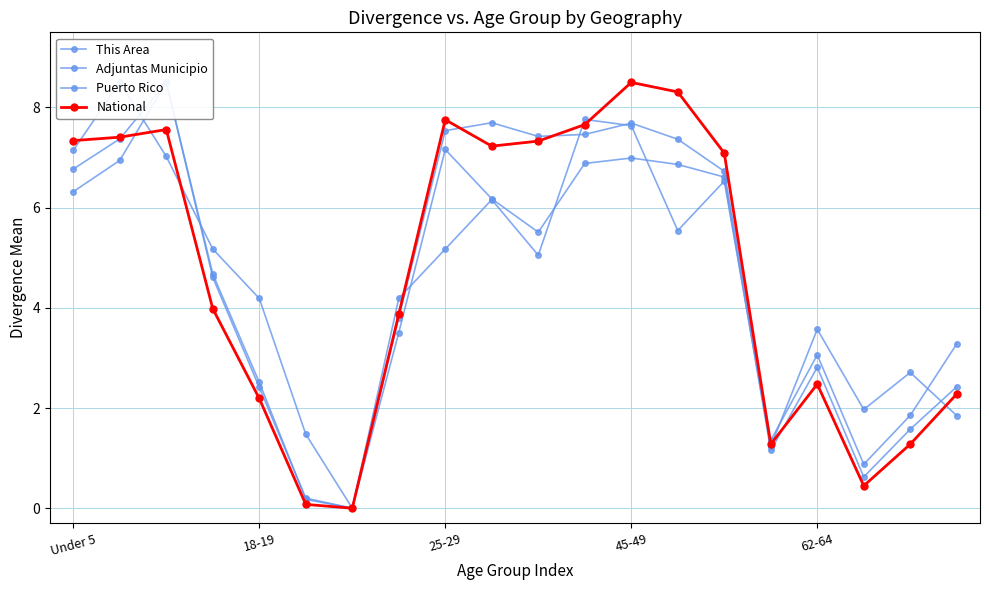

In National, how many points are lower than both neighbors (excluding endpoints)?

4